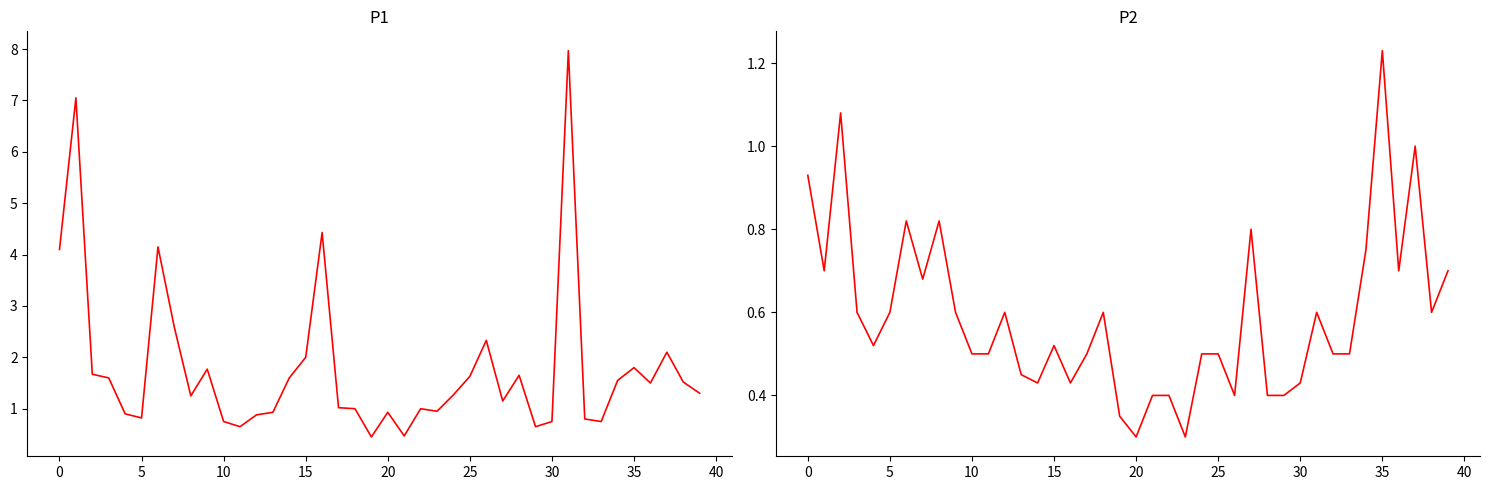

Reading right to left, extract all data points from this chart.

P1: 1.3	1.5	2.1	1.5	1.8	1.6	0.8	0.8	8.0	0.8	0.7	1.6	1.1	2.3	1.6	1.3	0.9	1.0	0.5	0.9	0.5	1.0	1.0	4.4	2.0	1.6	0.9	0.9	0.7	0.8	1.8	1.2	2.6	4.2	0.8	0.9	1.6	1.7	7.0	4.1
P2: 0.7	0.6	1.0	0.7	1.2	0.8	0.5	0.5	0.6	0.4	0.4	0.4	0.8	0.4	0.5	0.5	0.3	0.4	0.4	0.3	0.3	0.6	0.5	0.4	0.5	0.4	0.5	0.6	0.5	0.5	0.6	0.8	0.7	0.8	0.6	0.5	0.6	1.1	0.7	0.9